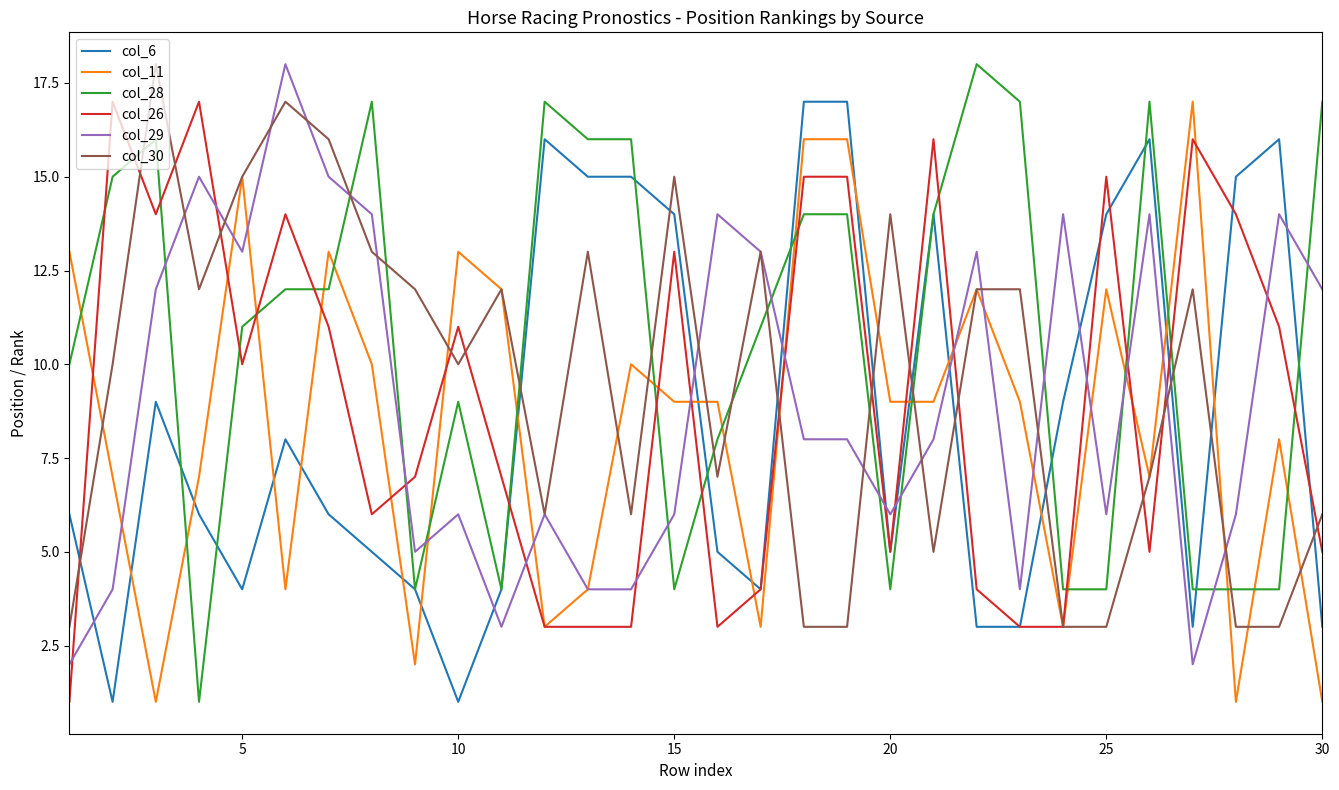

True or false: col_6 and col_30 intersect in this chart.

True